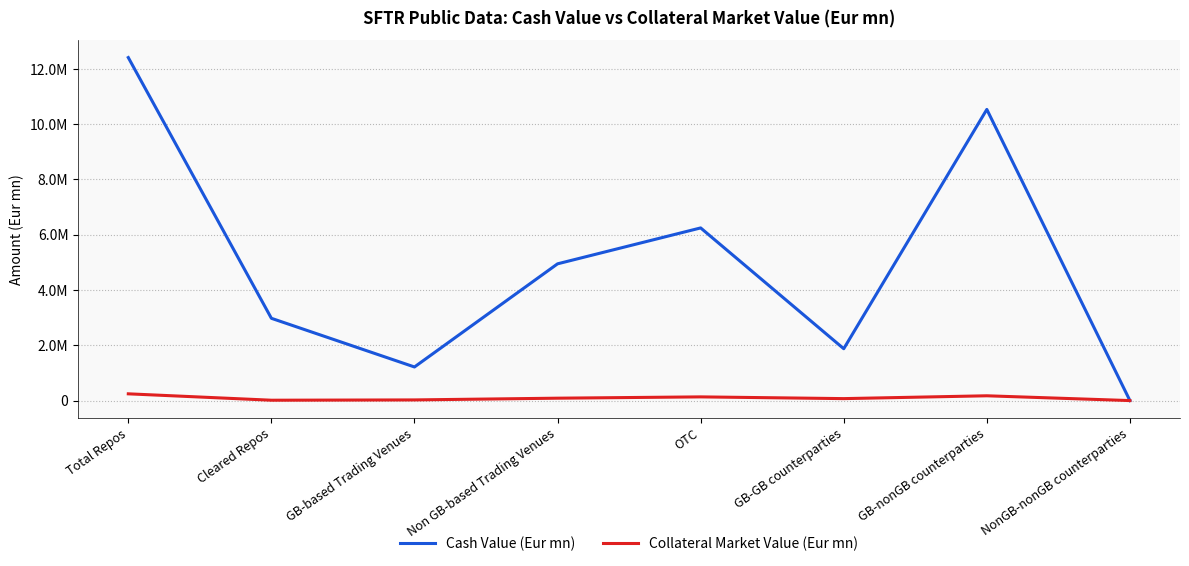

At GB-GB counterparties, list the series in order from largest to smallest.

Cash Value (Eur mn), Collateral Market Value (Eur mn)